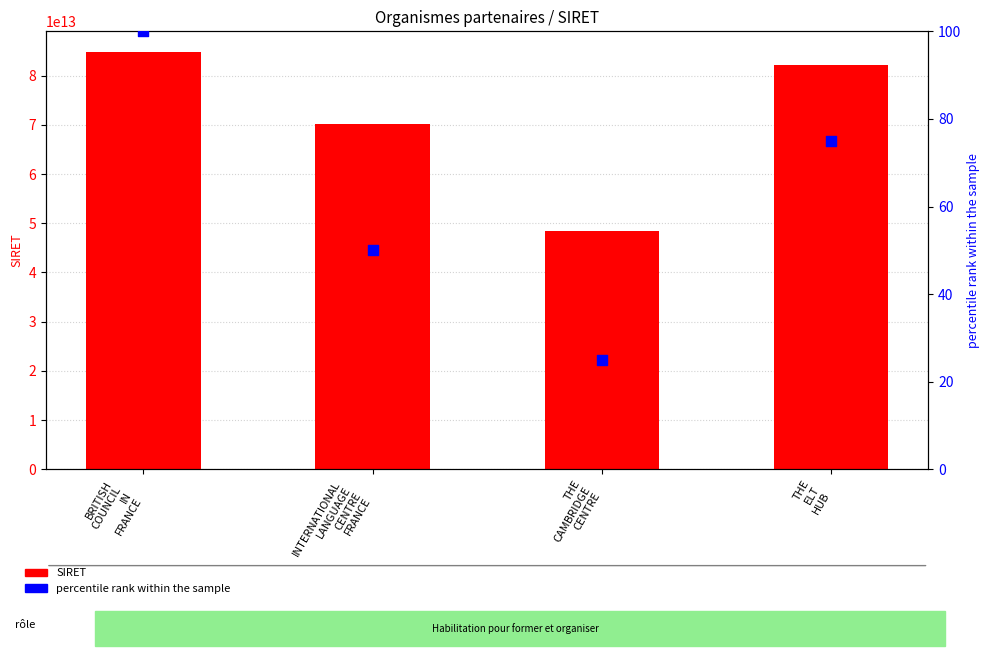

Which series reaches the maximum Y coordinate?

SIRET